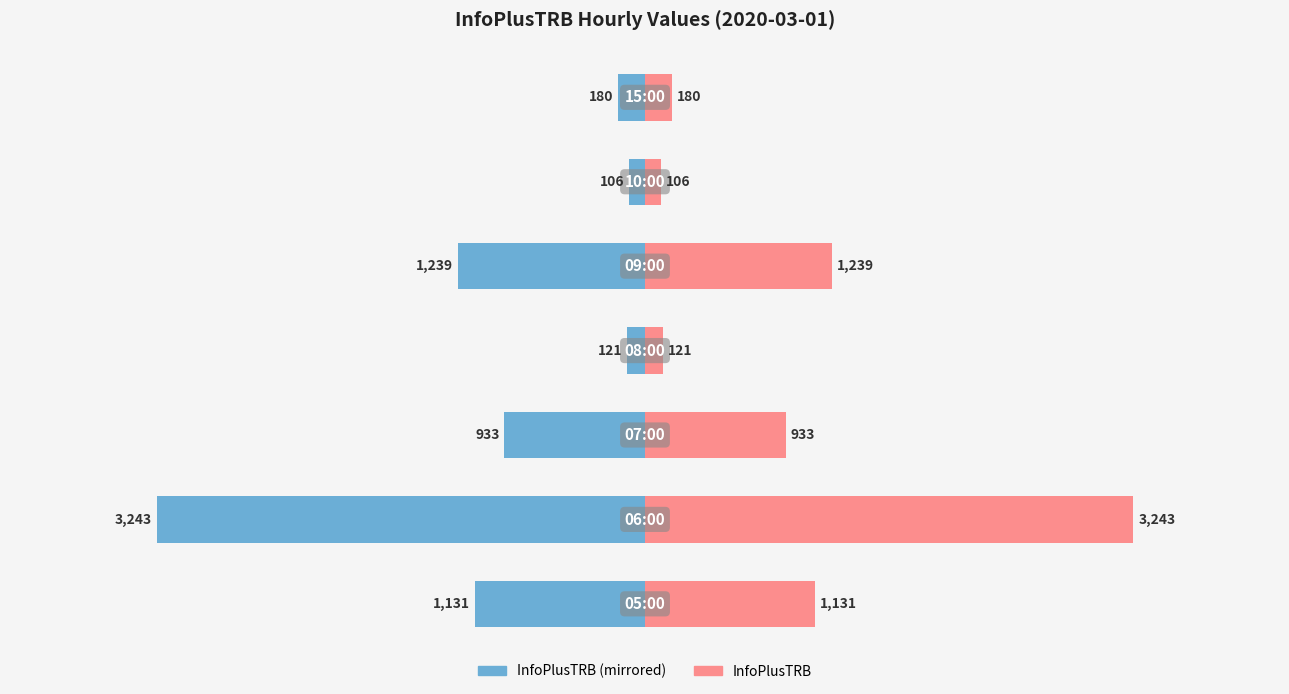

Rank the series at 0 from lowest to highest value.

InfoPlusTRB (left), InfoPlusTRB (right)